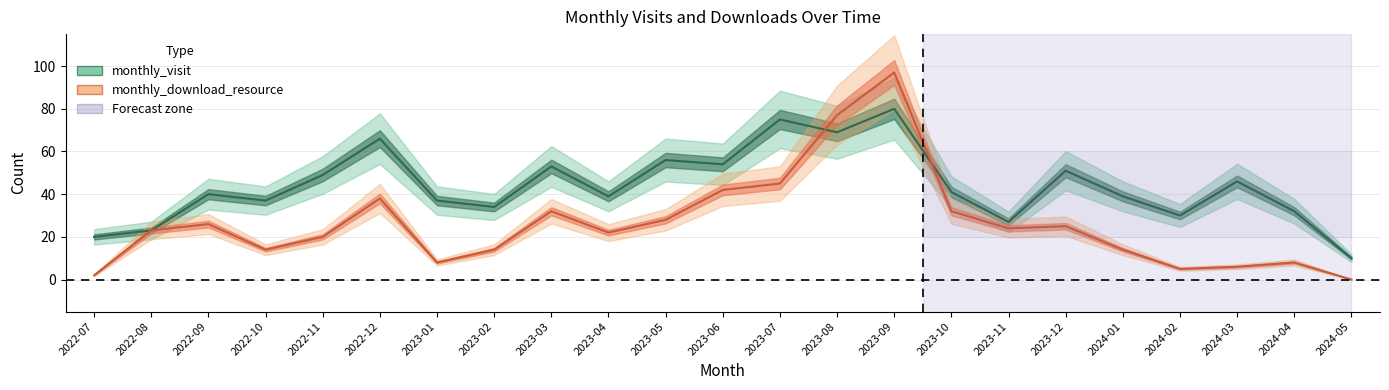

How many interior local peaks does the monthly_visit series have?

8